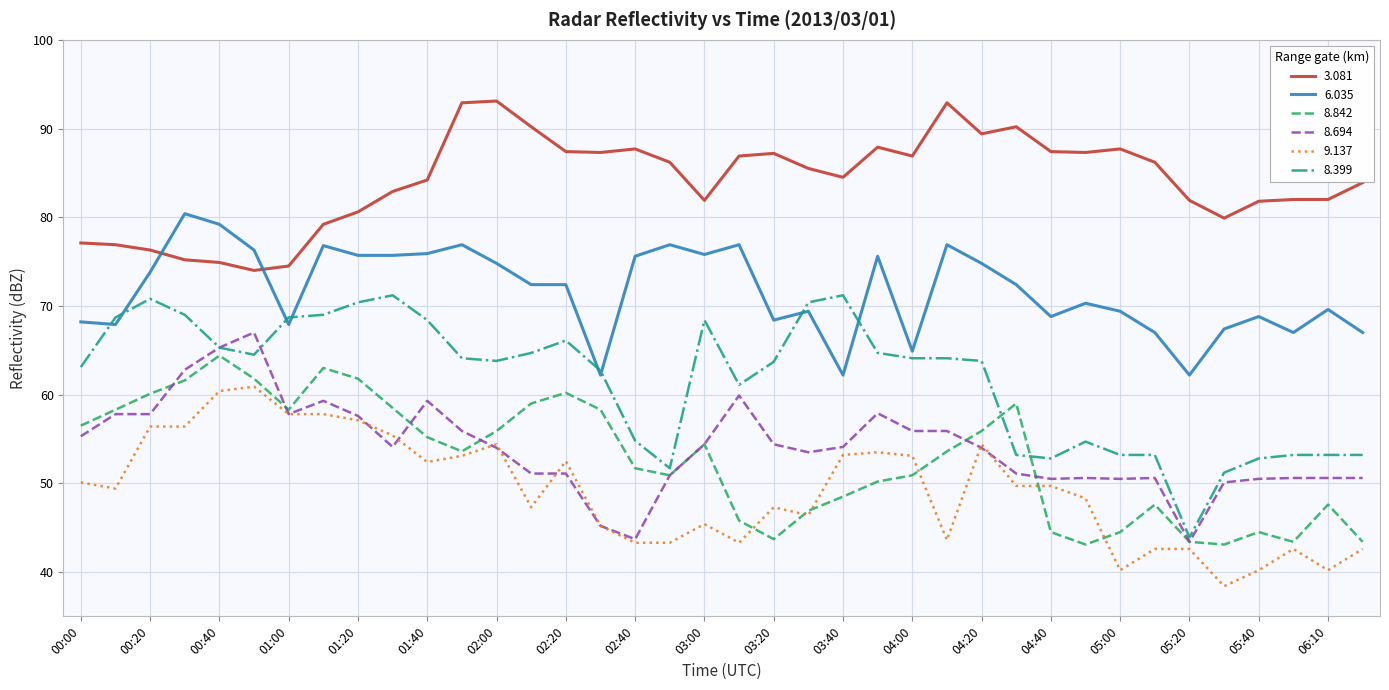

Rank the series by their maximum value, from highest to lowest.

3.081, 6.035, 8.399, 8.694, 8.842, 9.137